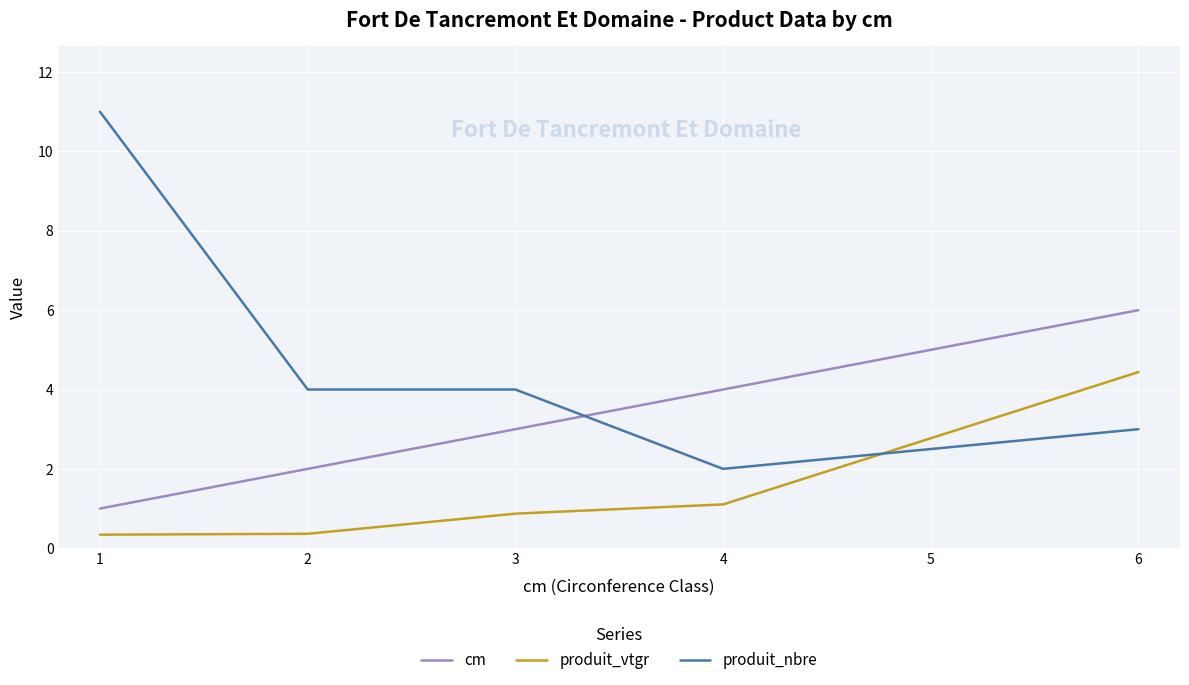

Rank the series at 1 from highest to lowest value.

produit_nbre, cm, produit_vtgr